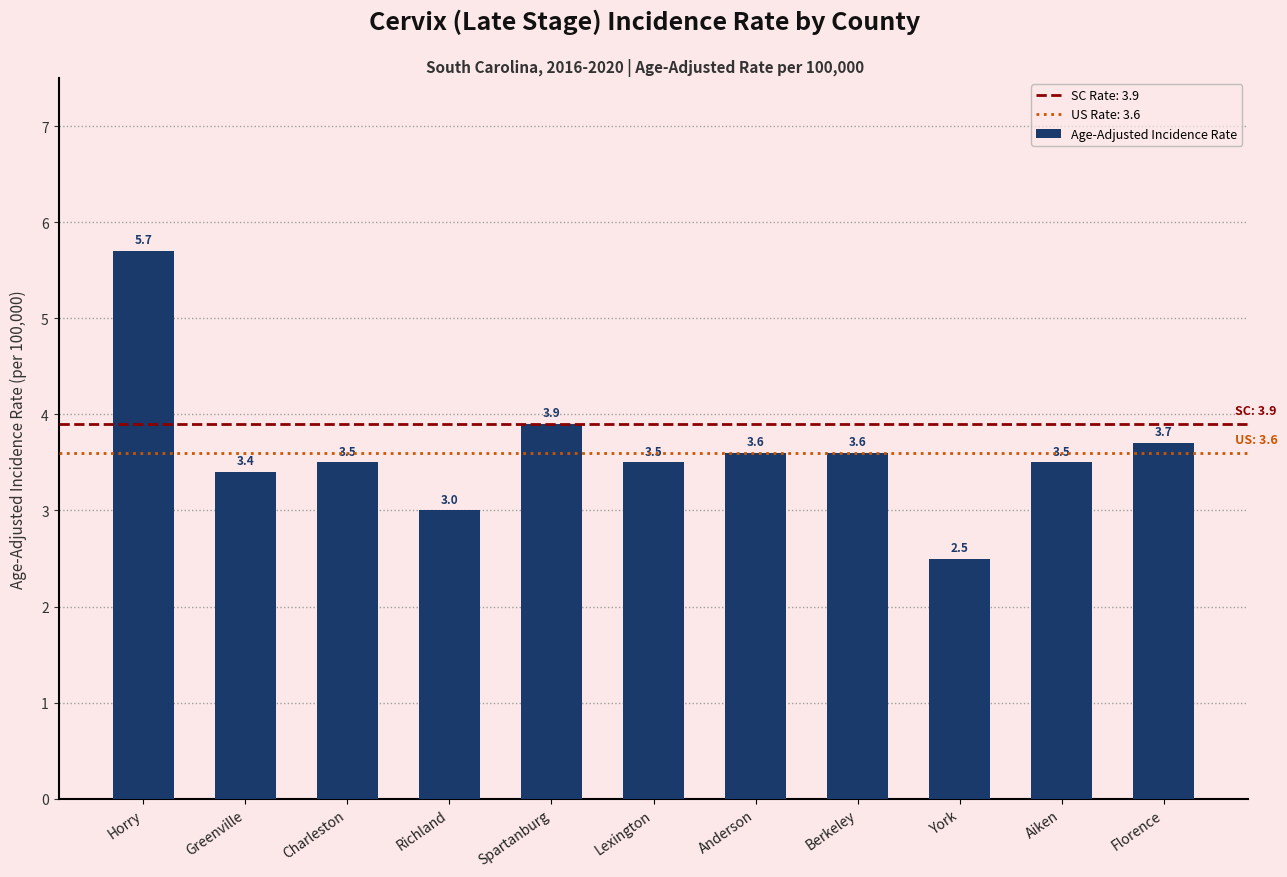

Which category has the lowest value across all series?

York